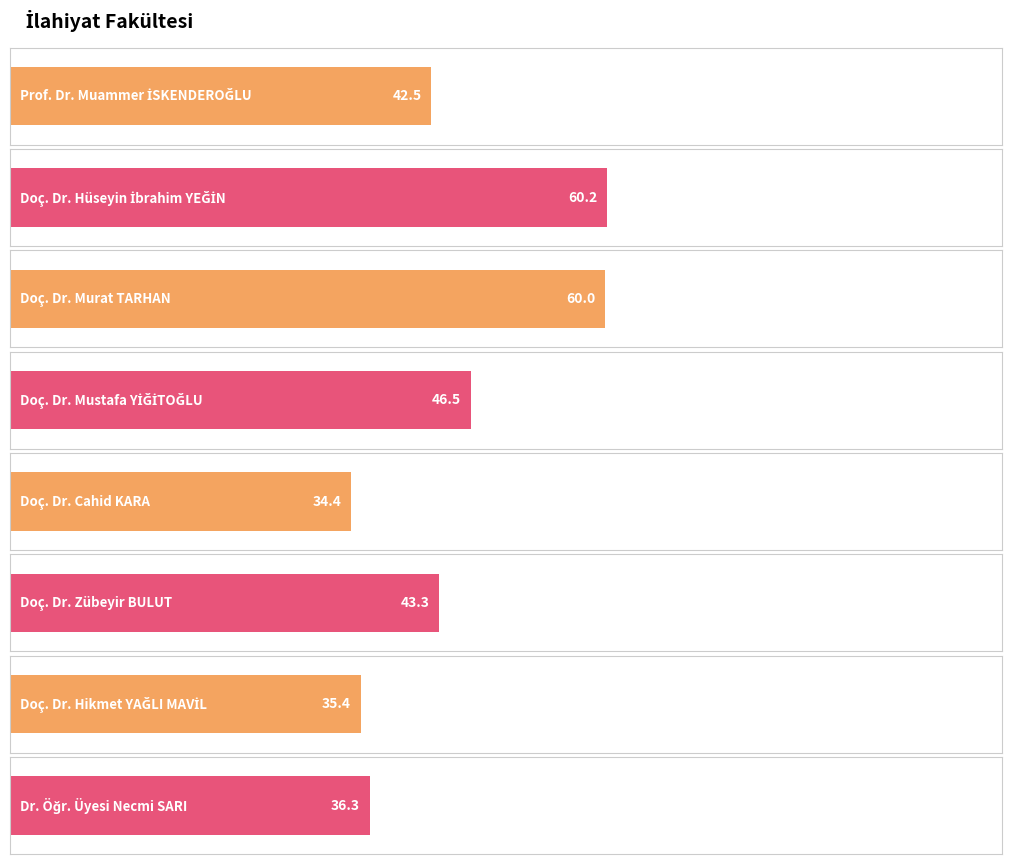

Which category has the highest value across all series?

Doç. Dr. Hüseyin İbrahim YEĞİN